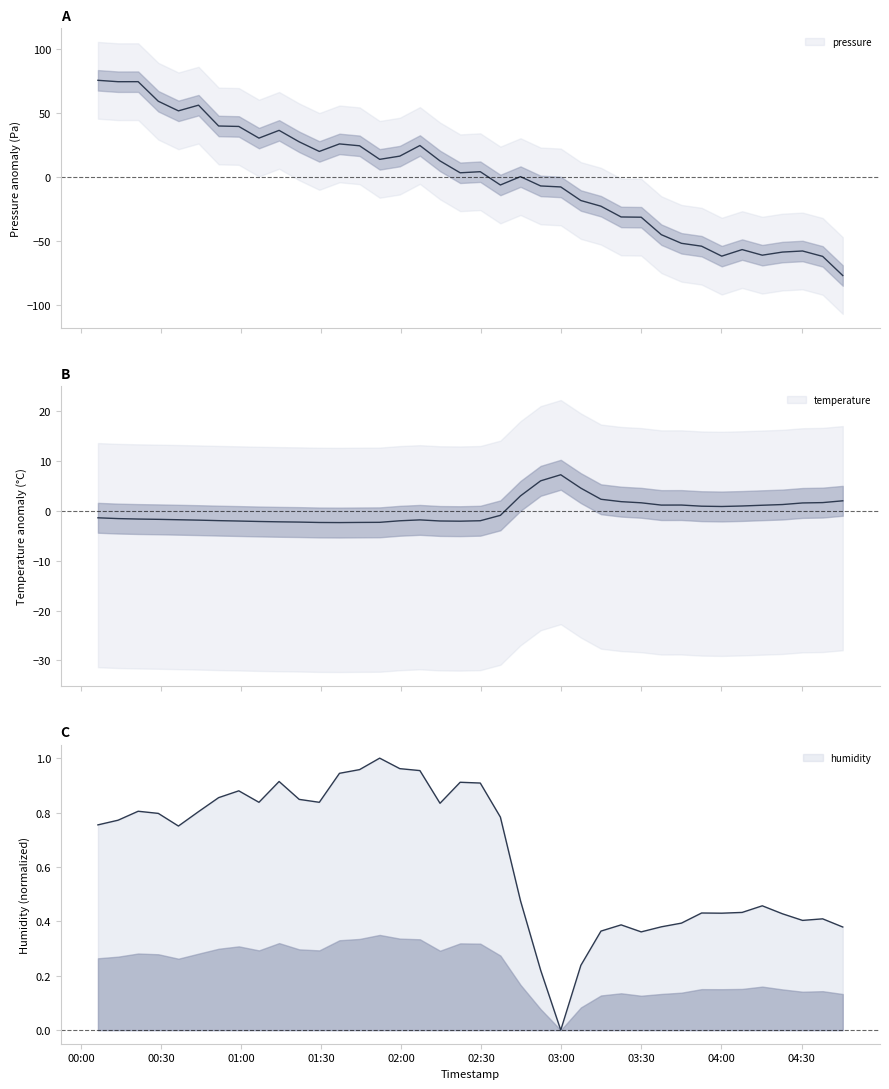

Reading left to right, what are all the values shown in this chart?

pressure: 75.6	74.5	74.5	59.2	51.7	56.2	39.9	39.5	30.4	36.5	27.5	20.0	25.9	24.4	13.8	16.3	24.6	12.6	3.3	4.2	-6.2	0.3	-7.0	-7.8	-18.4	-22.8	-31.2	-31.4	-45.1	-51.8	-54.1	-61.8	-56.7	-61.1	-58.7	-57.8	-62.0	-77.0
temperature: -1.4	-1.5	-1.6	-1.7	-1.8	-1.8	-1.9	-2.0	-2.1	-2.2	-2.2	-2.3	-2.3	-2.3	-2.3	-2.0	-1.8	-2.0	-2.0	-2.0	-0.9	3.0	6.1	7.3	4.6	2.4	1.9	1.6	1.2	1.2	1.0	0.9	1.0	1.2	1.3	1.6	1.7	2.0
humidity: 0.8	0.8	0.8	0.8	0.8	0.8	0.9	0.9	0.8	0.9	0.8	0.8	0.9	1.0	1.0	1.0	1.0	0.8	0.9	0.9	0.8	0.5	0.2	0.0	0.2	0.4	0.4	0.4	0.4	0.4	0.4	0.4	0.4	0.5	0.4	0.4	0.4	0.4